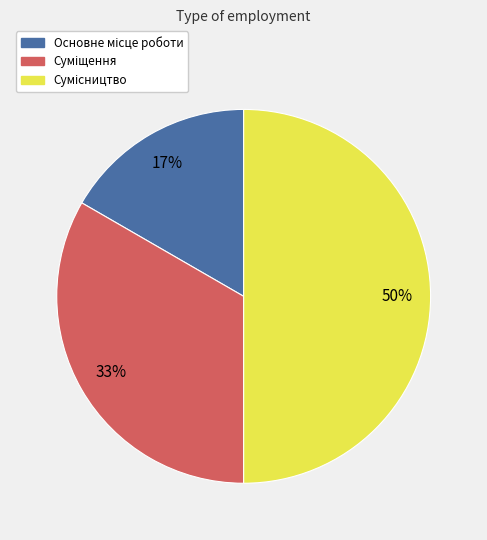

To the nearest percent, what is the average slice percentage?

33%